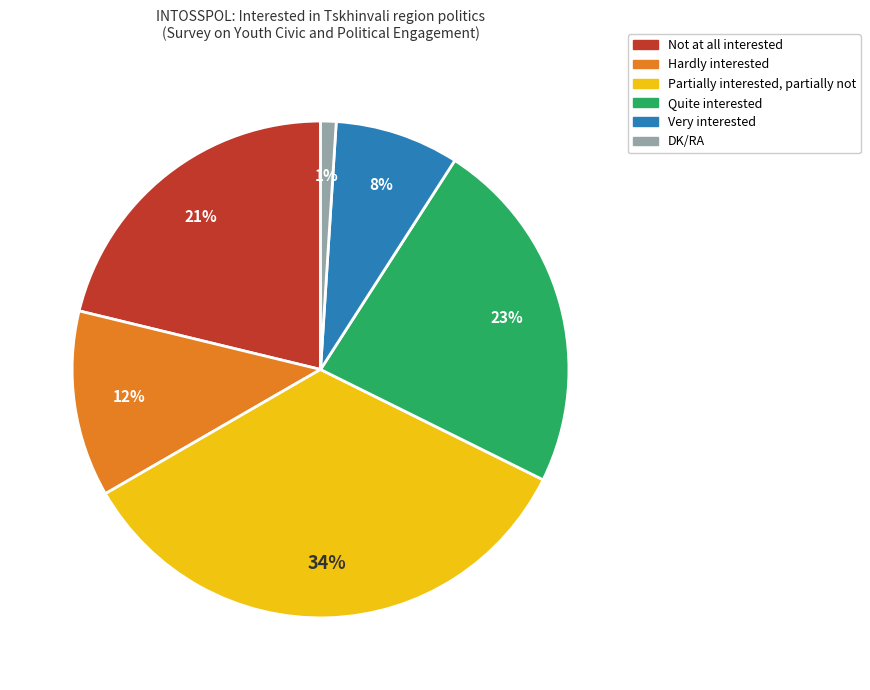

To the nearest percent, what is the average slice percentage?

17%